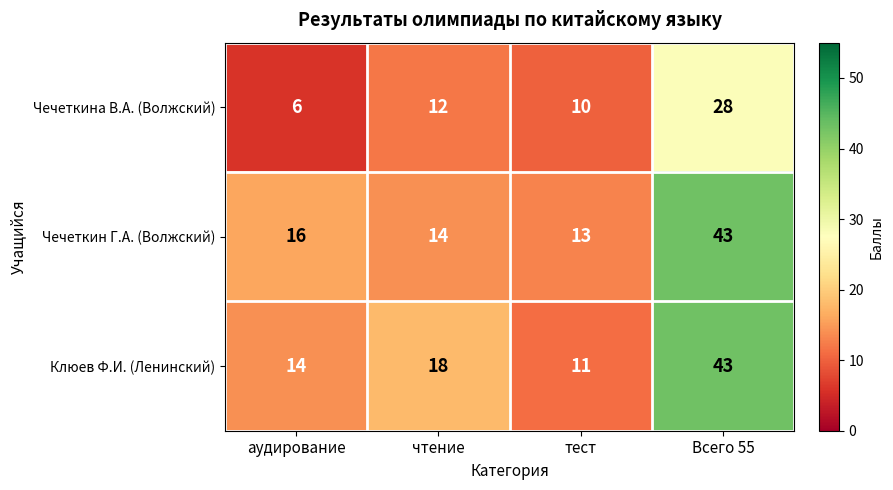

Reading left to right, list all the values displayed in this chart.

Чечеткина В.А. (Волжский): аудирование=6	чтение=12	тест=10	Всего 55=28
Чечеткин Г.А. (Волжский): аудирование=16	чтение=14	тест=13	Всего 55=43
Клюев Ф.И. (Ленинский): аудирование=14	чтение=18	тест=11	Всего 55=43